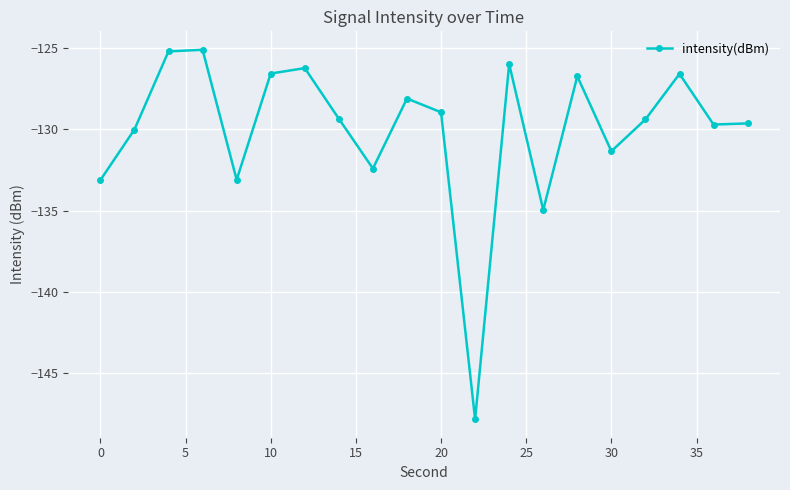

What is the average value?

-130.0